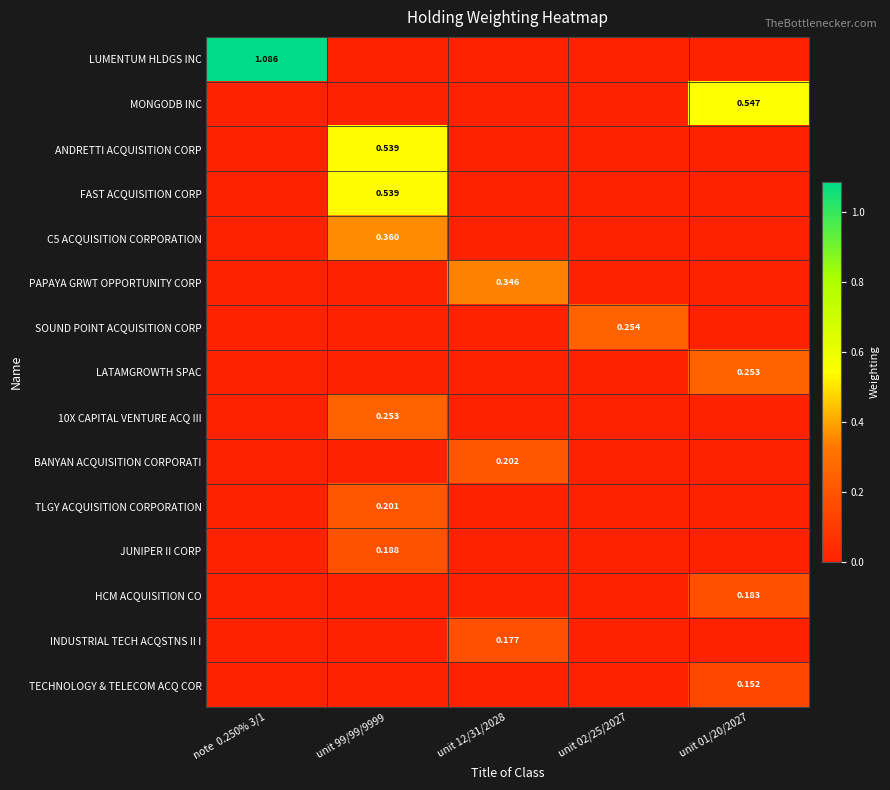

The value of BANYAN ACQUISITION CORPORATI at unit 99/99/9999 is 0.1. True or false?

False